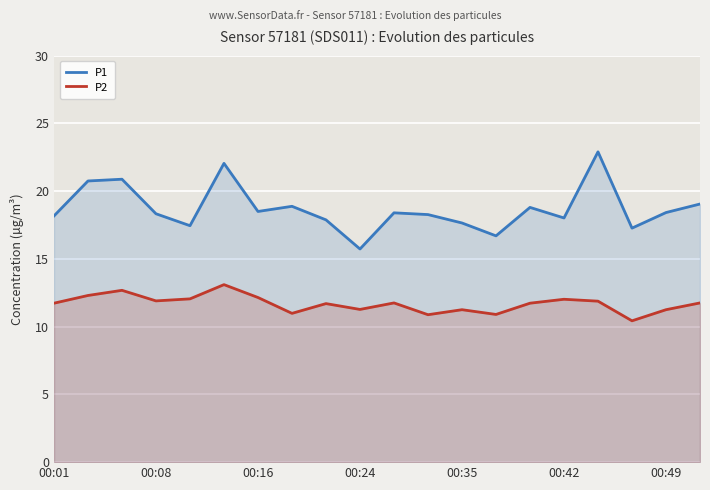

What is the total value across all series at 13?

27.6